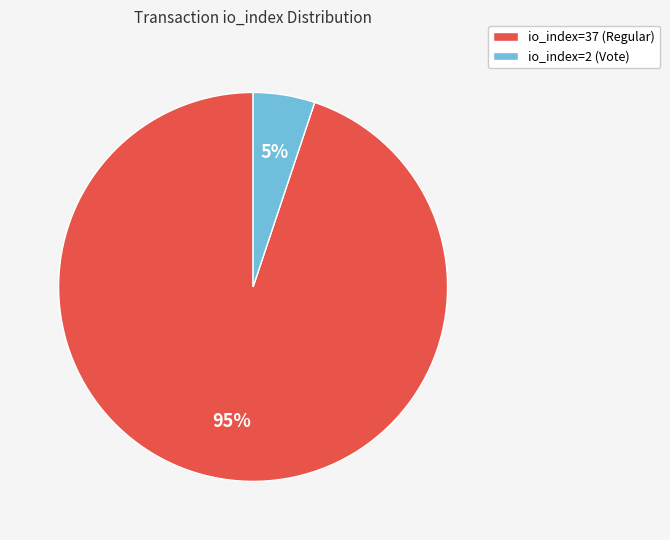

The io_index=2 (Vote) slice represents 5% of the pie. True or false?

True